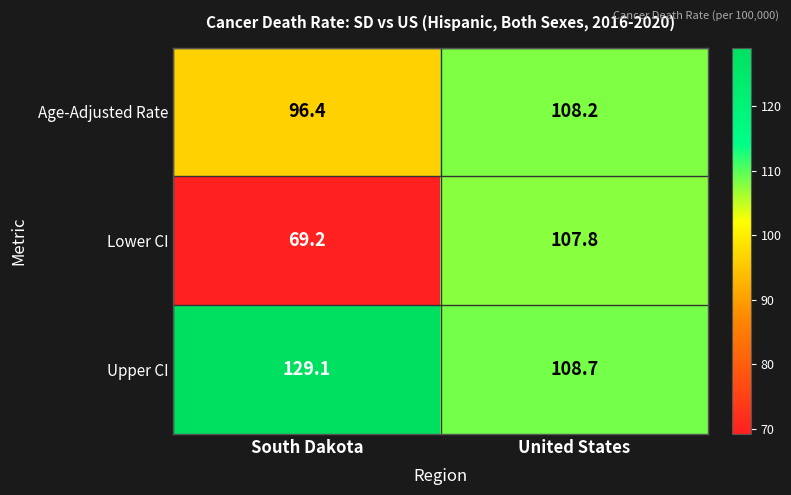

Which series has the largest range (max minus min)?

Lower CI